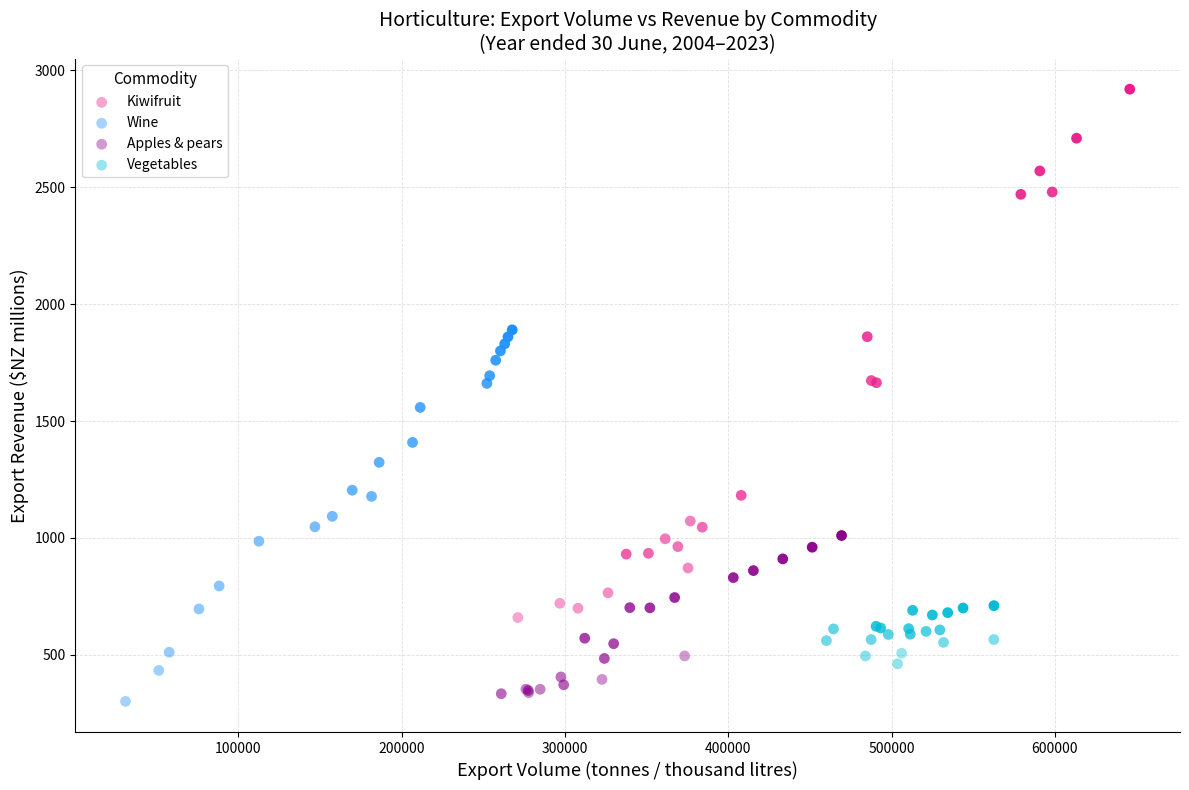

What are all the series names shown in the legend?

Kiwifruit, Wine, Apples & pears, Vegetables